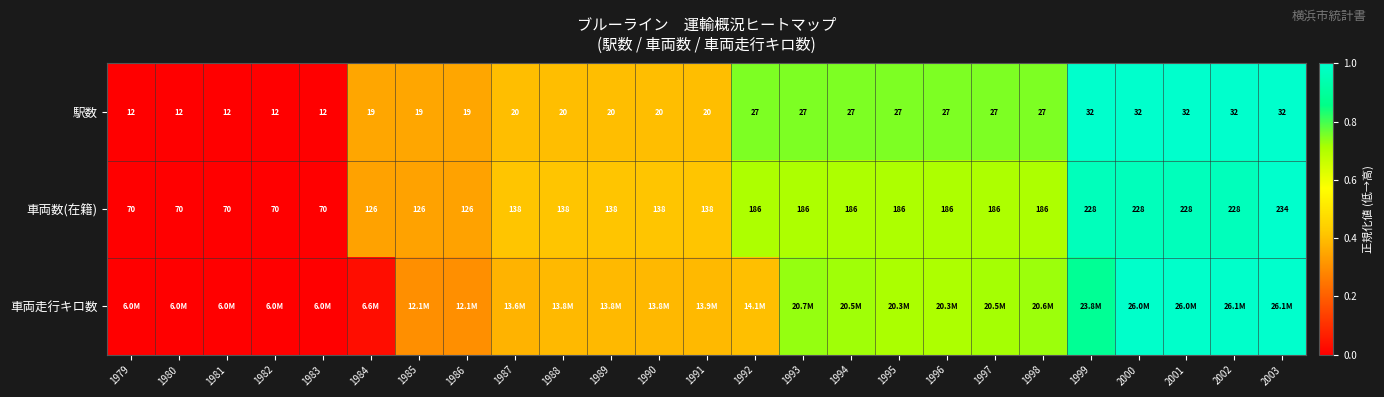

What is the total value across all series at 1990?

1.2